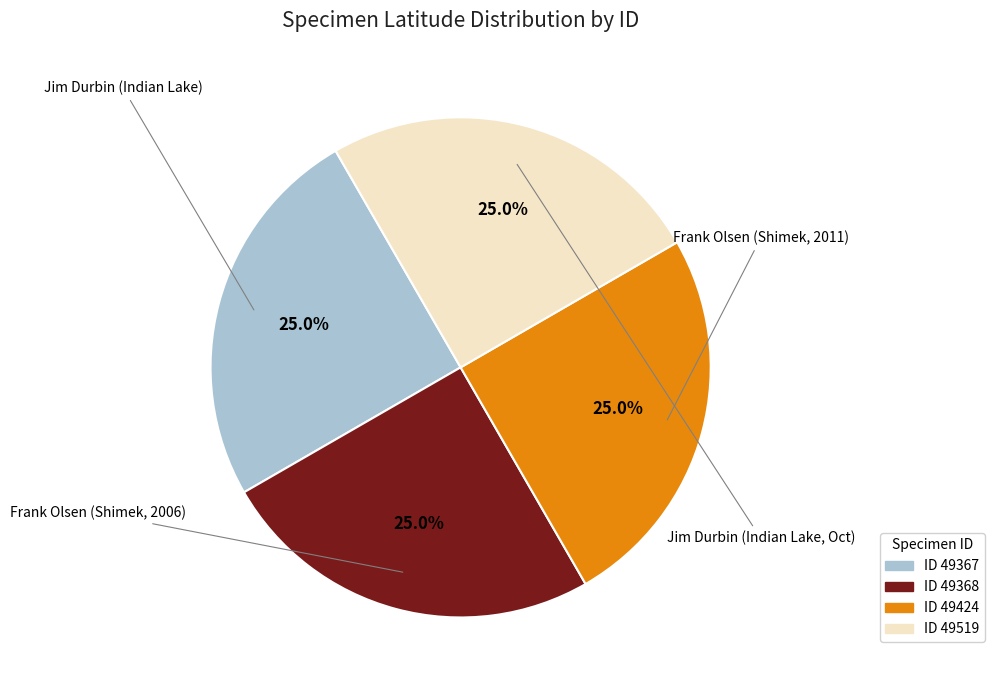

Does any single category account for the majority?

No